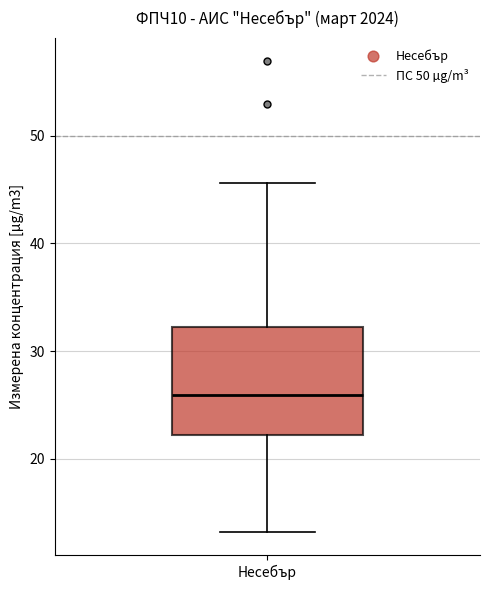

Read this box plot against the y-axis: the position of the median line, the range covered by the box, and the ends of both whiskers. The values are not printed on the chart, so give them approximately, as read against the axis.

median 26, box 22 to 32, whiskers 13 to 46